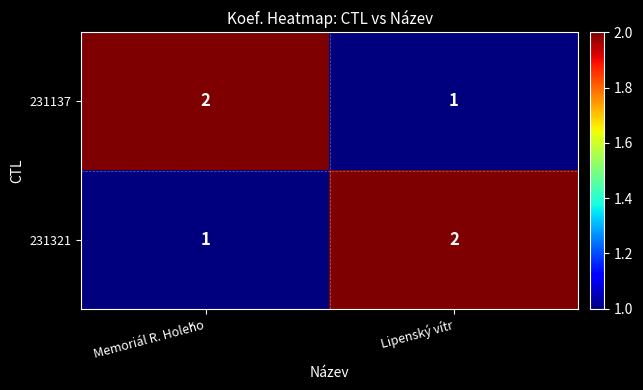

At which label does 231137 reach its minimum?

Lipenský vítr